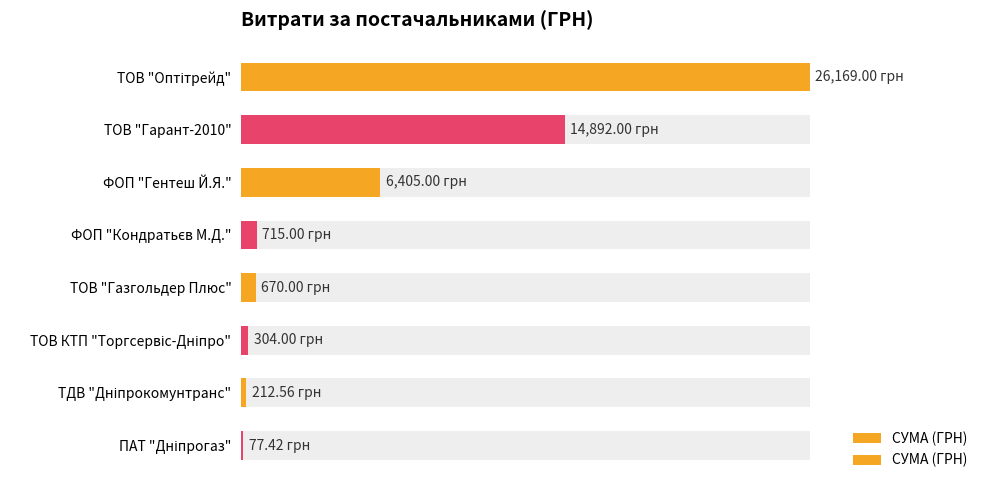

Count the number of categories in the chart.

8